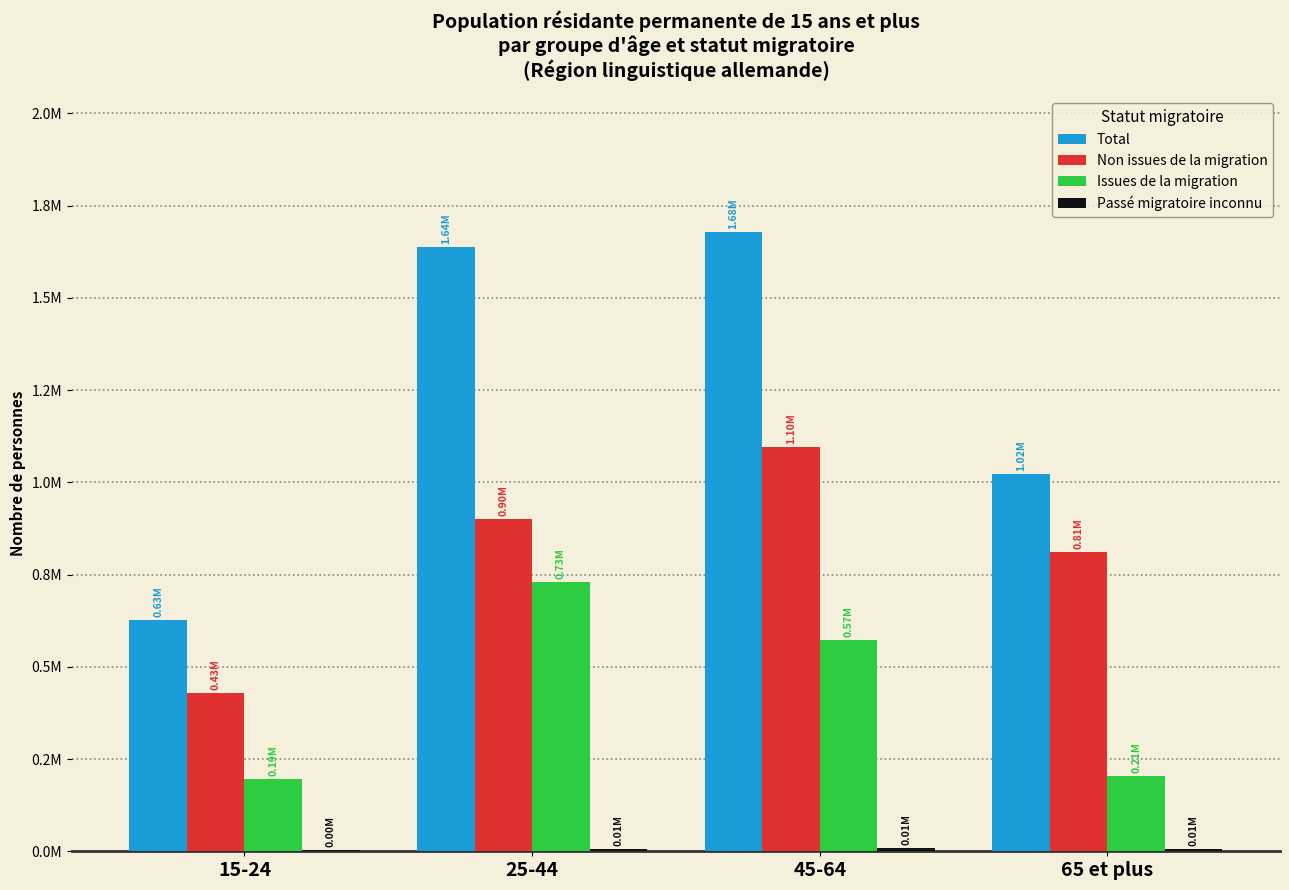

Reading right to left, what are all the values shown in this chart?

Total: 65 et plus=1022863.1	45-64=1677592.6	25-44=1637301.8	15-24=625824.4
Non issues de la migration: 65 et plus=811084.8	45-64=1096872.9	25-44=901277.4	15-24=428261.7
Issues de la migration: 65 et plus=205266.8	45-64=571697.9	25-44=730480.1	15-24=194982.5
Passé migratoire inconnu: 65 et plus=6511.5	45-64=9021.7	25-44=5544.3	15-24=2580.1